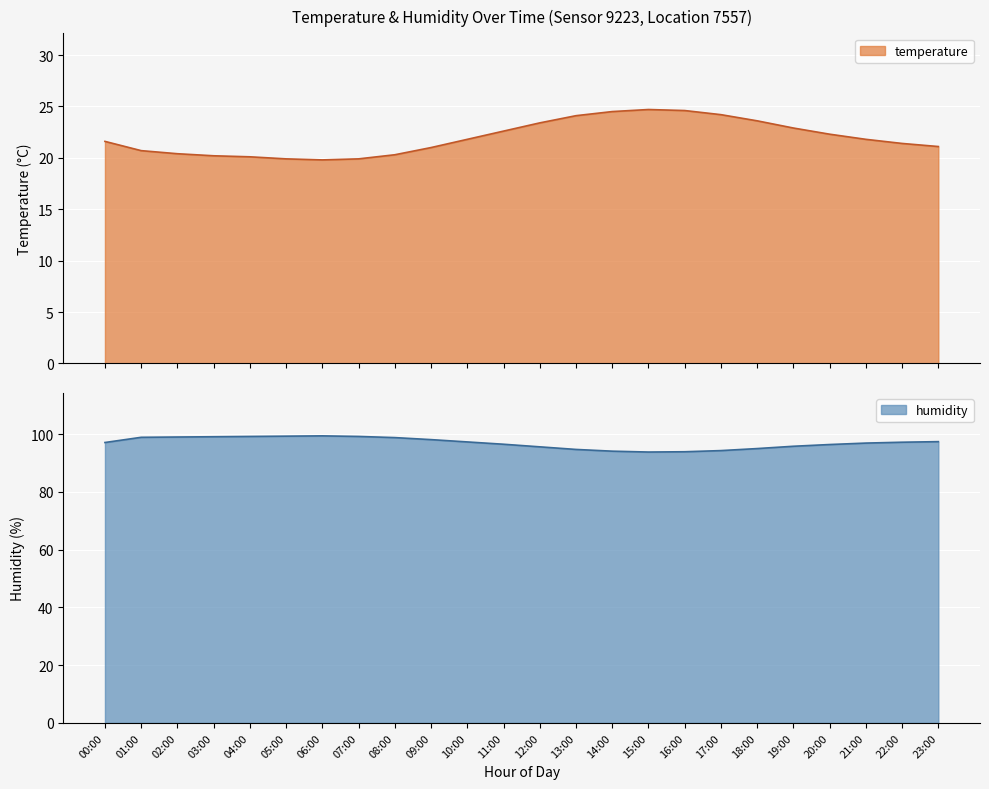

What is the difference between the maximum and minimum values in the humidity series?

5.6